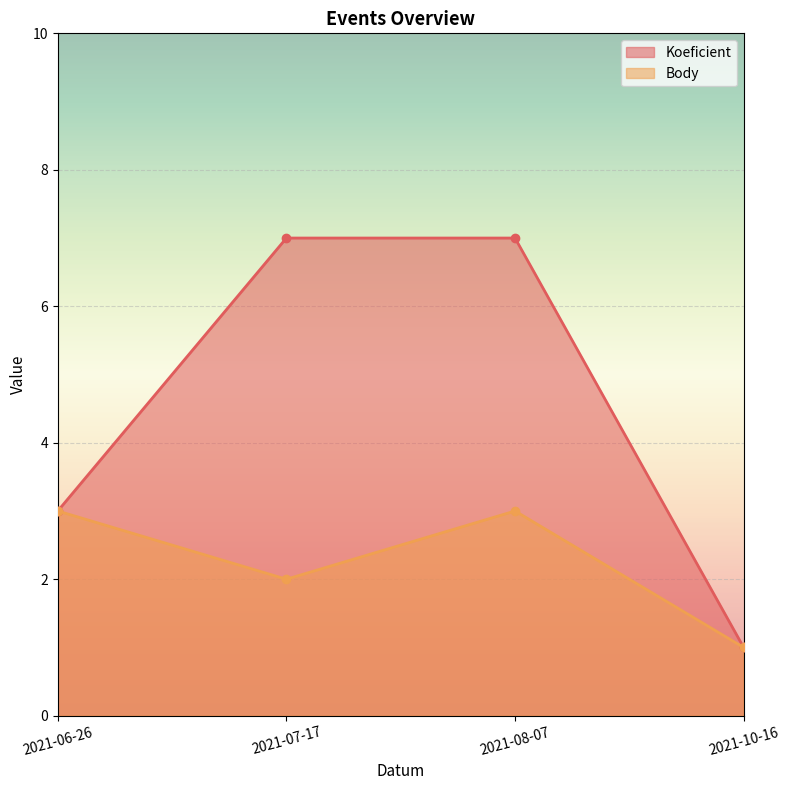

Which series has the widest spread of values?

Koeficient